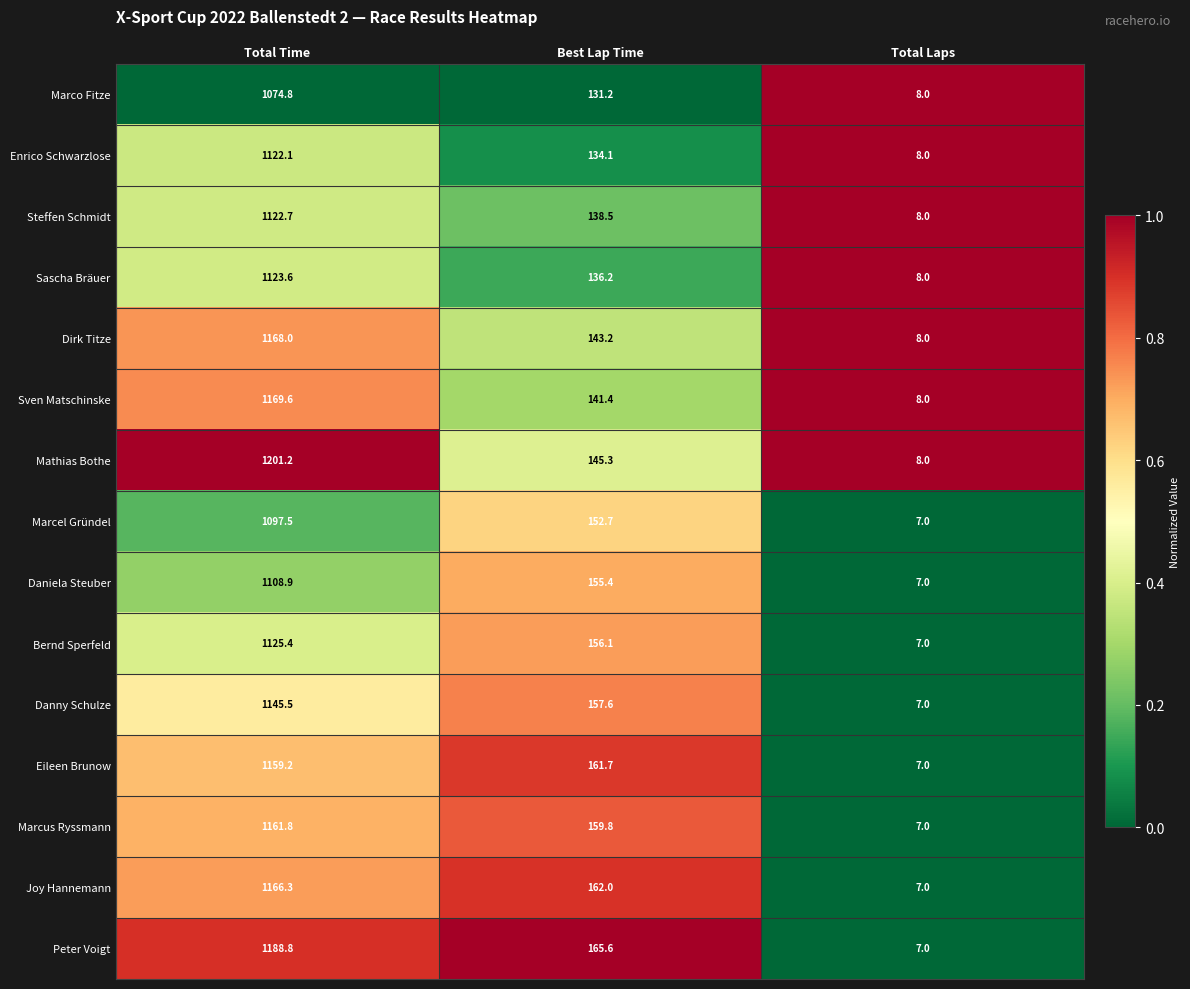

What is the difference between the second highest and minimum values in the Mathias Bothe series?

137.3